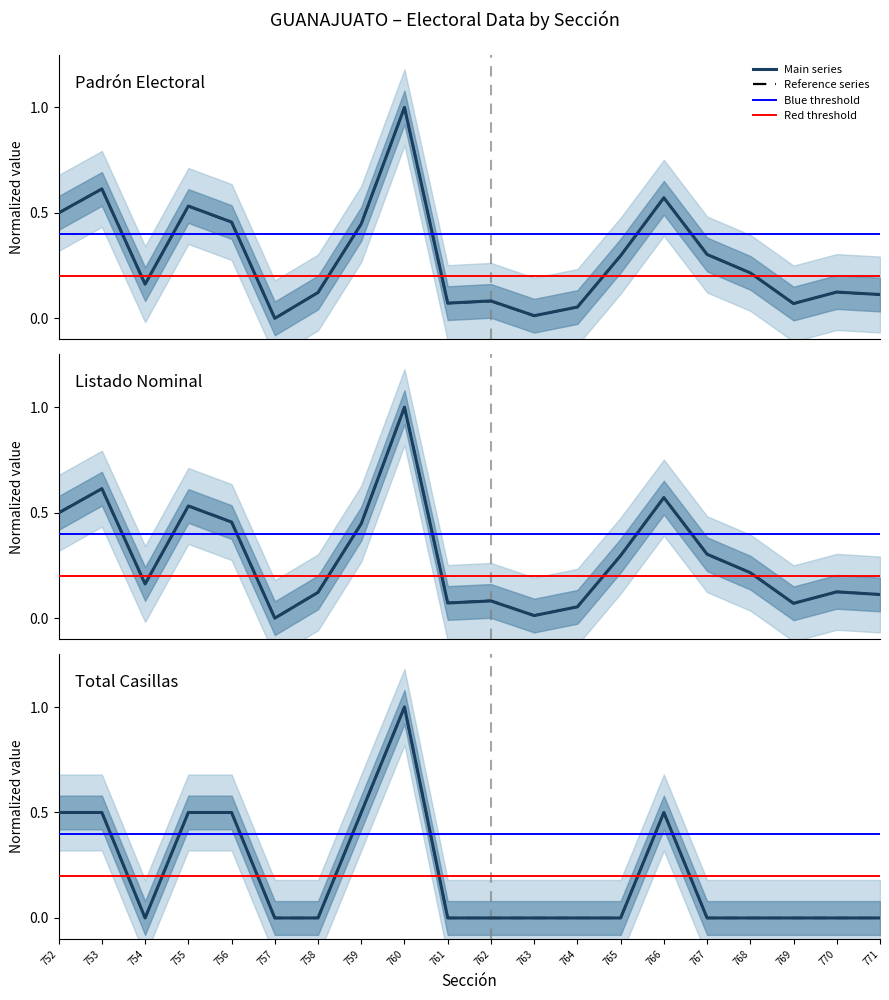

What is the total value across all series at 764?

0.1